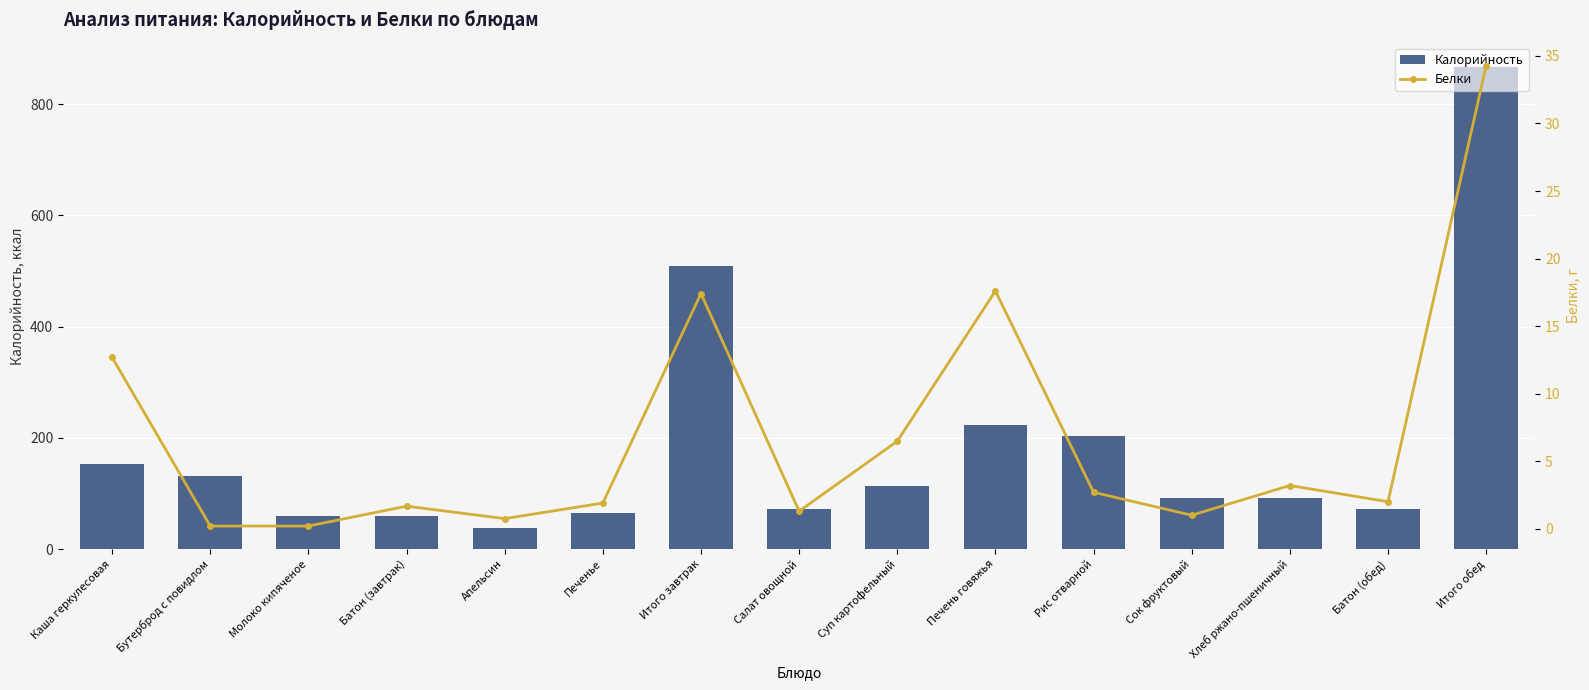

Which series has the widest spread of values?

Калорийность